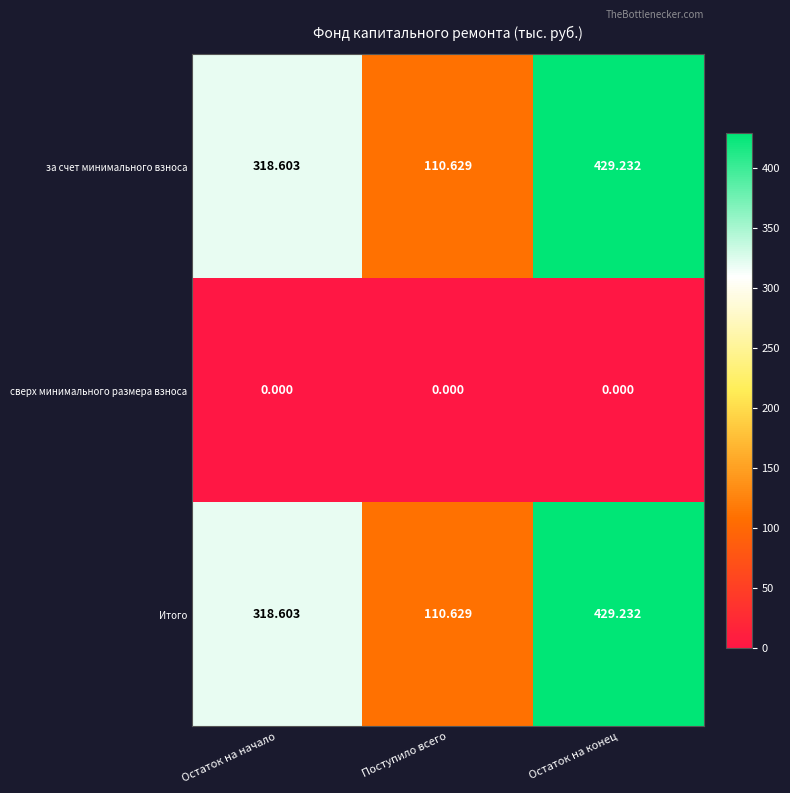

Which category has the highest value in the за счет минимального взноса series?

Остаток на конец